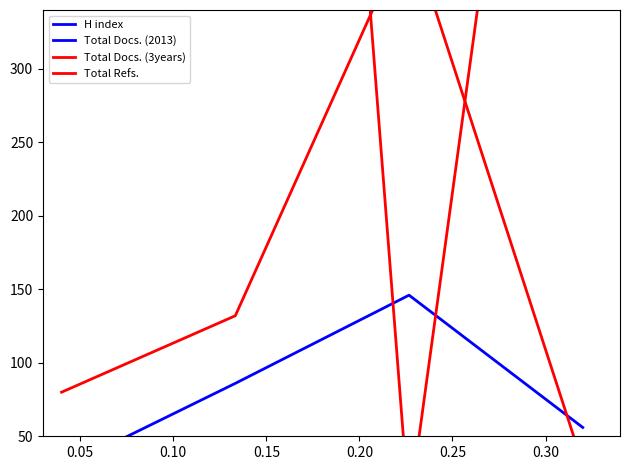

True or false: Total Docs. (3years) has a value of 19 at 0.15.

False